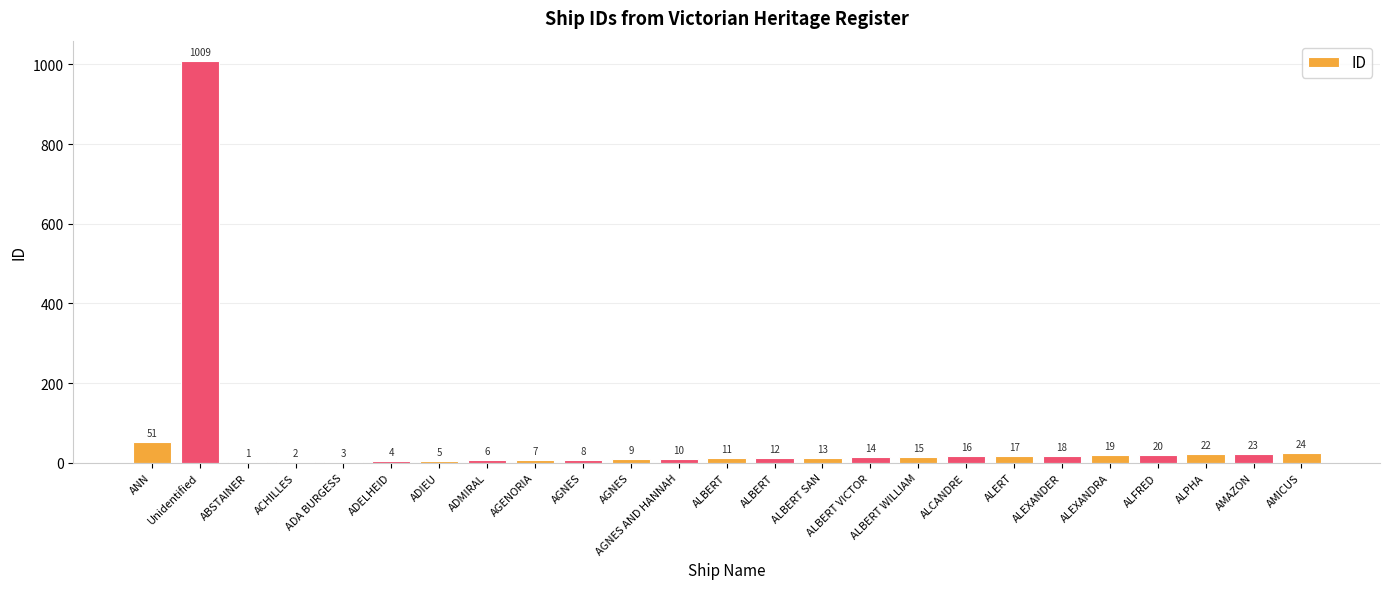

What is the difference between the second highest and minimum values?

50